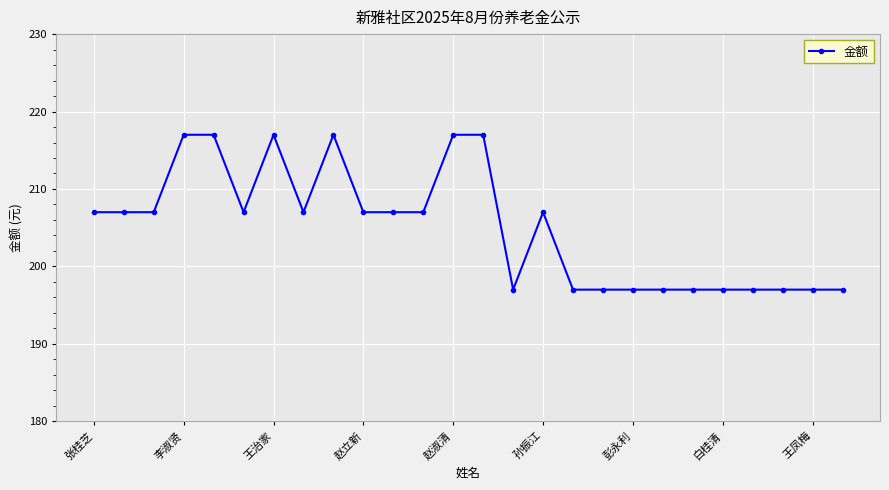

True or false: there are more than 2 points higher than both neighbors.

True